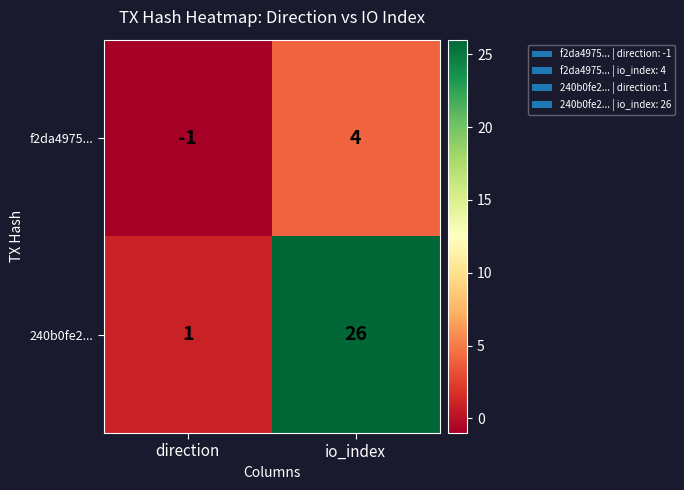

What is the greatest value displayed?

26